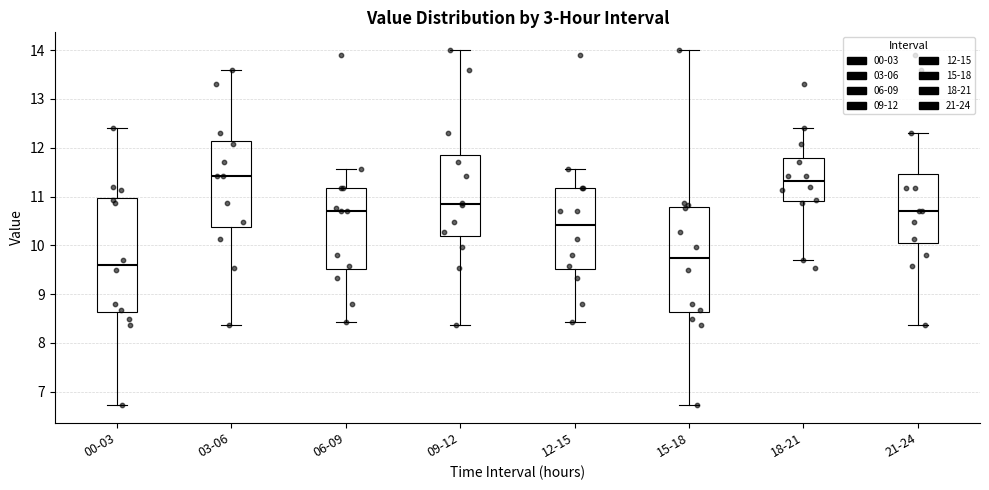

Reading left to right, transcribe this box plot: for each box, give where its median line is, the range the box spans, and where its two whiskers end, as read against the y-axis. The values are not printed on the chart, so give them approximately, as read against the axis.

00-03: median 9.6, box 8.6 to 11.0, whiskers 6.7 to 12.4
03-06: median 11.4, box 10.4 to 12.1, whiskers 8.4 to 13.6
06-09: median 10.7, box 9.5 to 11.2, whiskers 8.4 to 11.6
09-12: median 10.9, box 10.2 to 11.9, whiskers 8.4 to 14.0
12-15: median 10.4, box 9.5 to 11.2, whiskers 8.4 to 11.6
15-18: median 9.7, box 8.6 to 10.8, whiskers 6.7 to 14.0
18-21: median 11.3, box 10.9 to 11.8, whiskers 9.7 to 12.4
21-24: median 10.7, box 10.0 to 11.5, whiskers 8.4 to 12.3